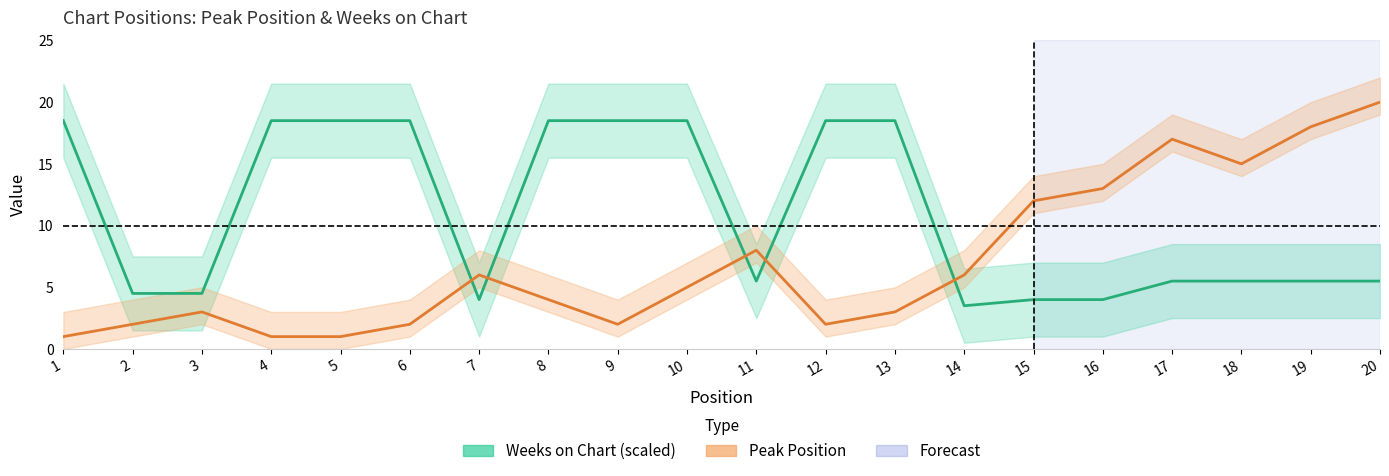

Where do Peak Position and Weeks on Chart first cross each other?

6 and 7